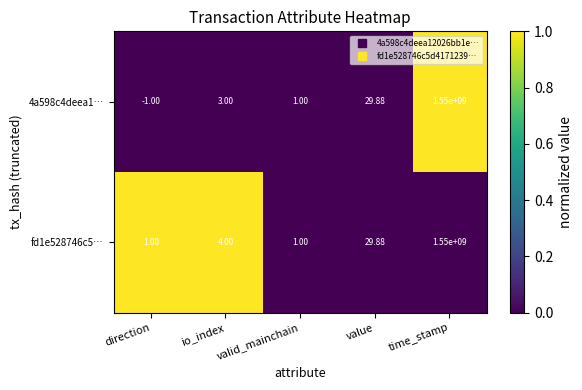

What is the maximum value shown in the chart?

1550000000.0